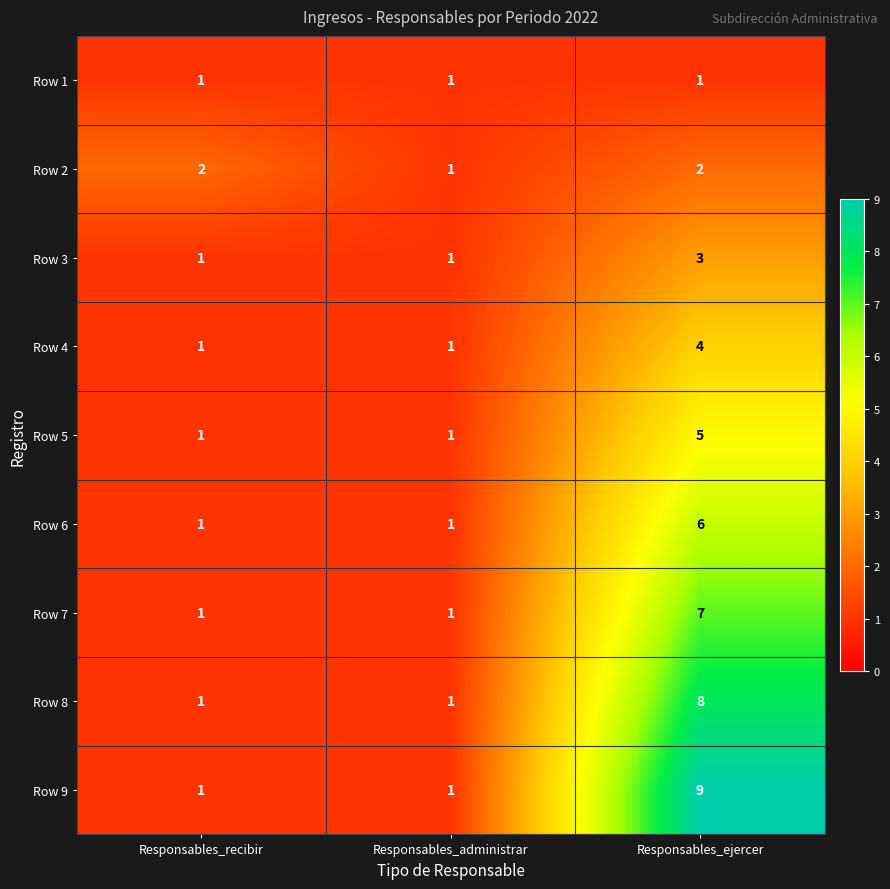

Rank the series by their maximum value, from highest to lowest.

Row 9, Row 8, Row 7, Row 6, Row 5, Row 4, Row 3, Row 2, Row 1